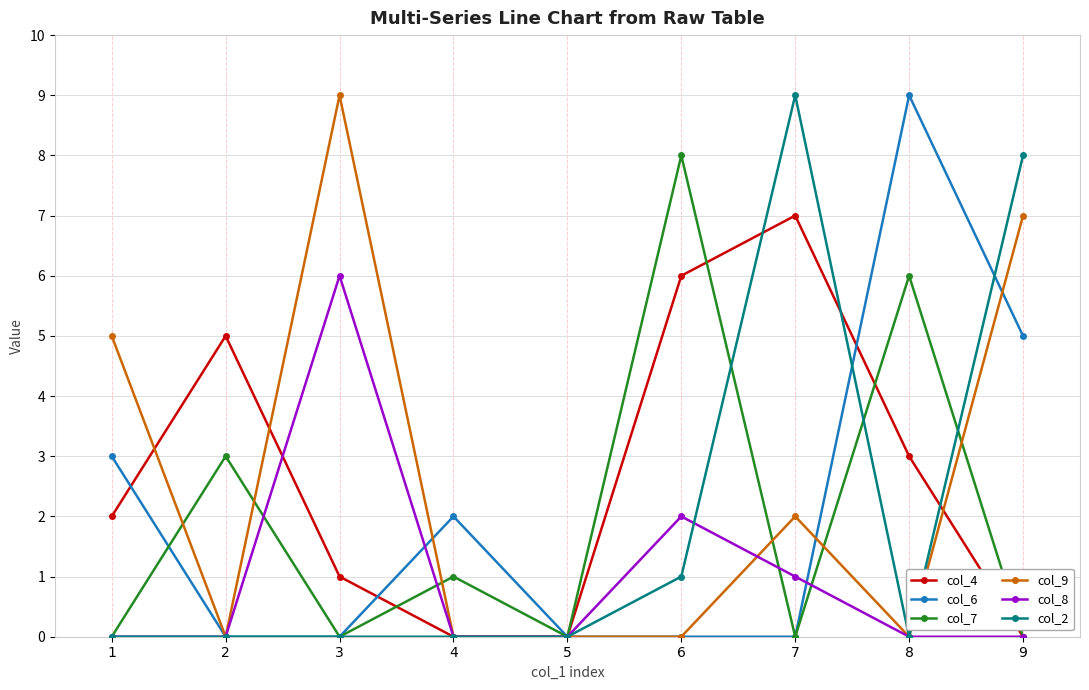

Count the col_2 values in the range 0 to 1.

7